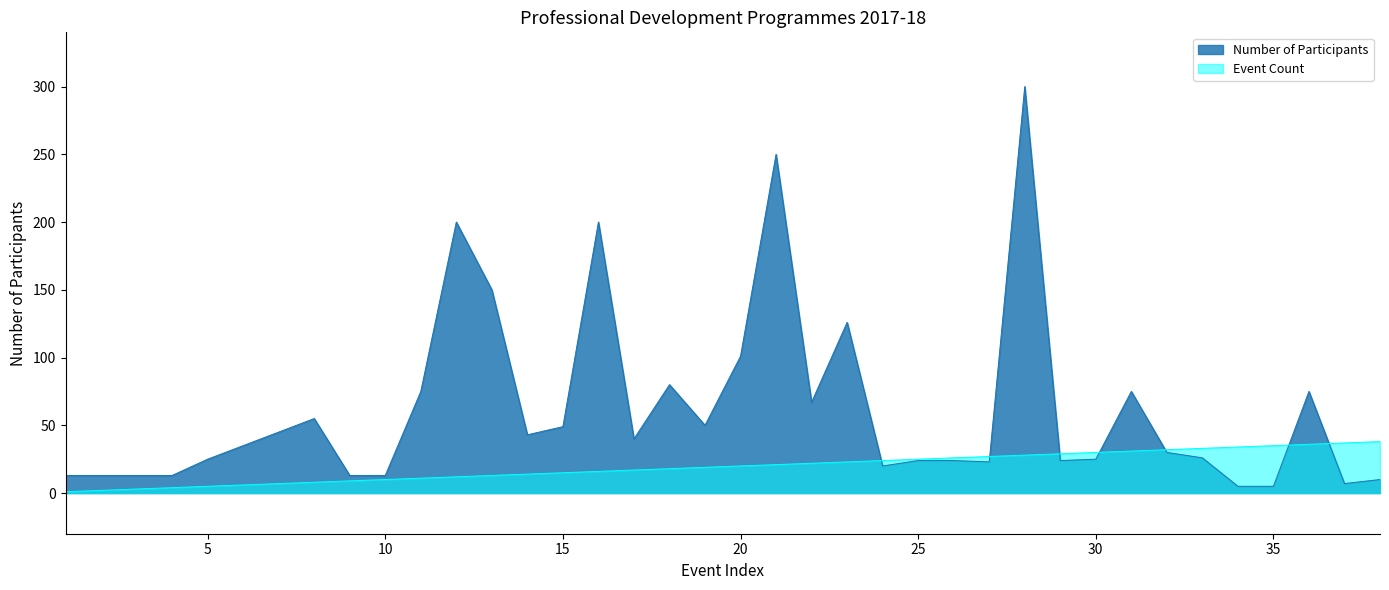

What is the greatest value displayed?

300